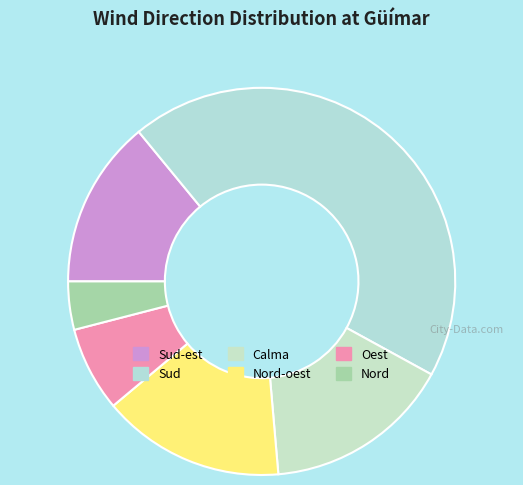

Does any single category account for the majority?

No